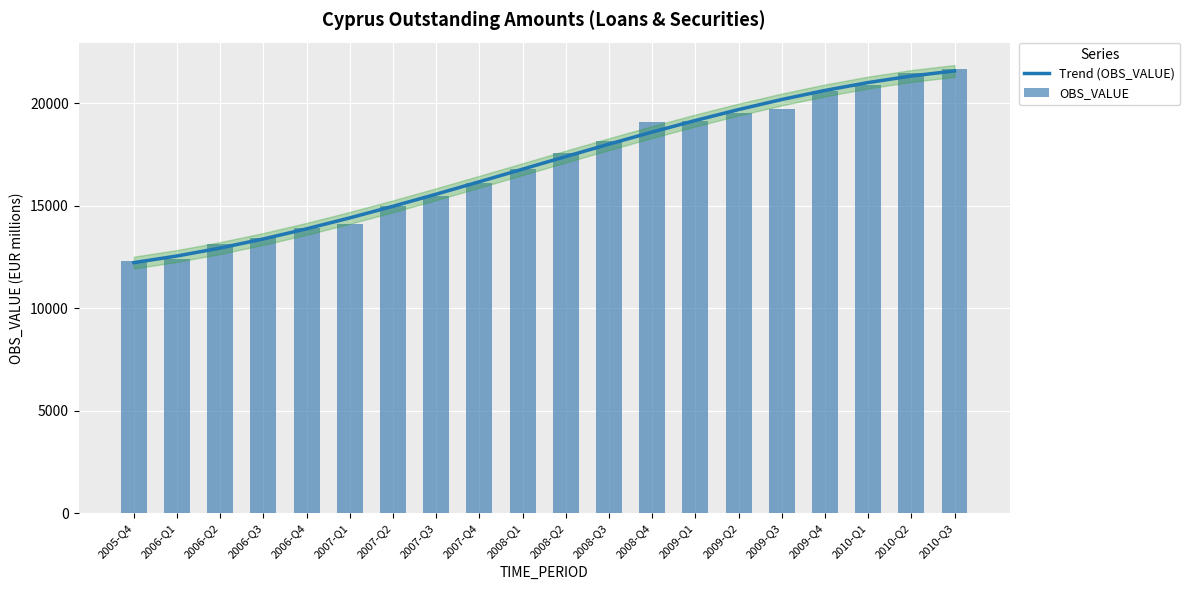

Which label corresponds to the largest value in the chart?

2010-Q3